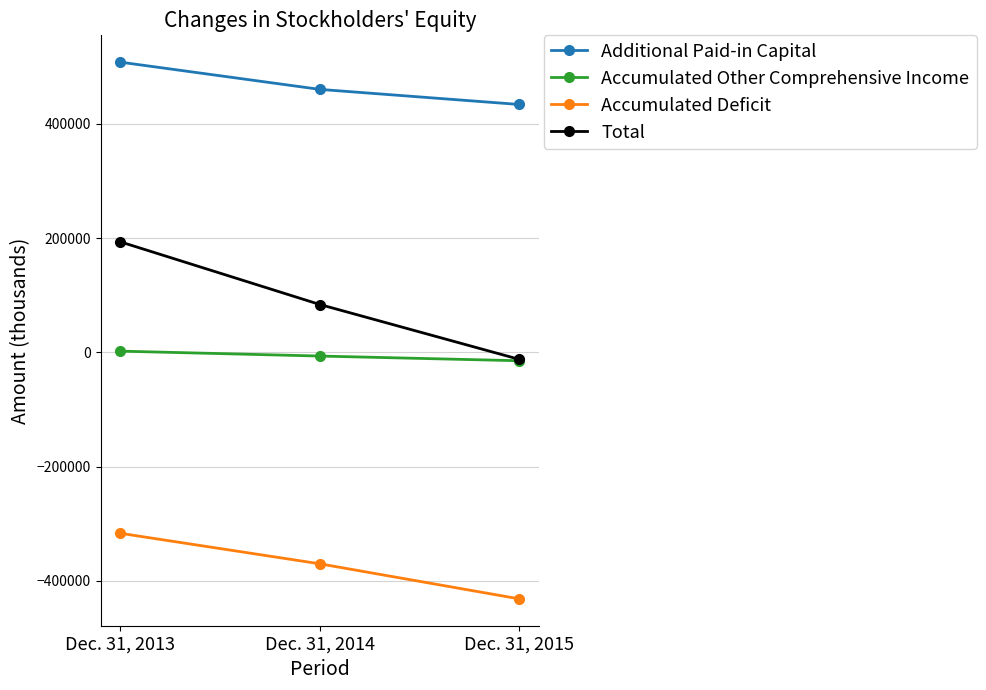

What is the sum of all Accumulated Deficit values?

-1119097